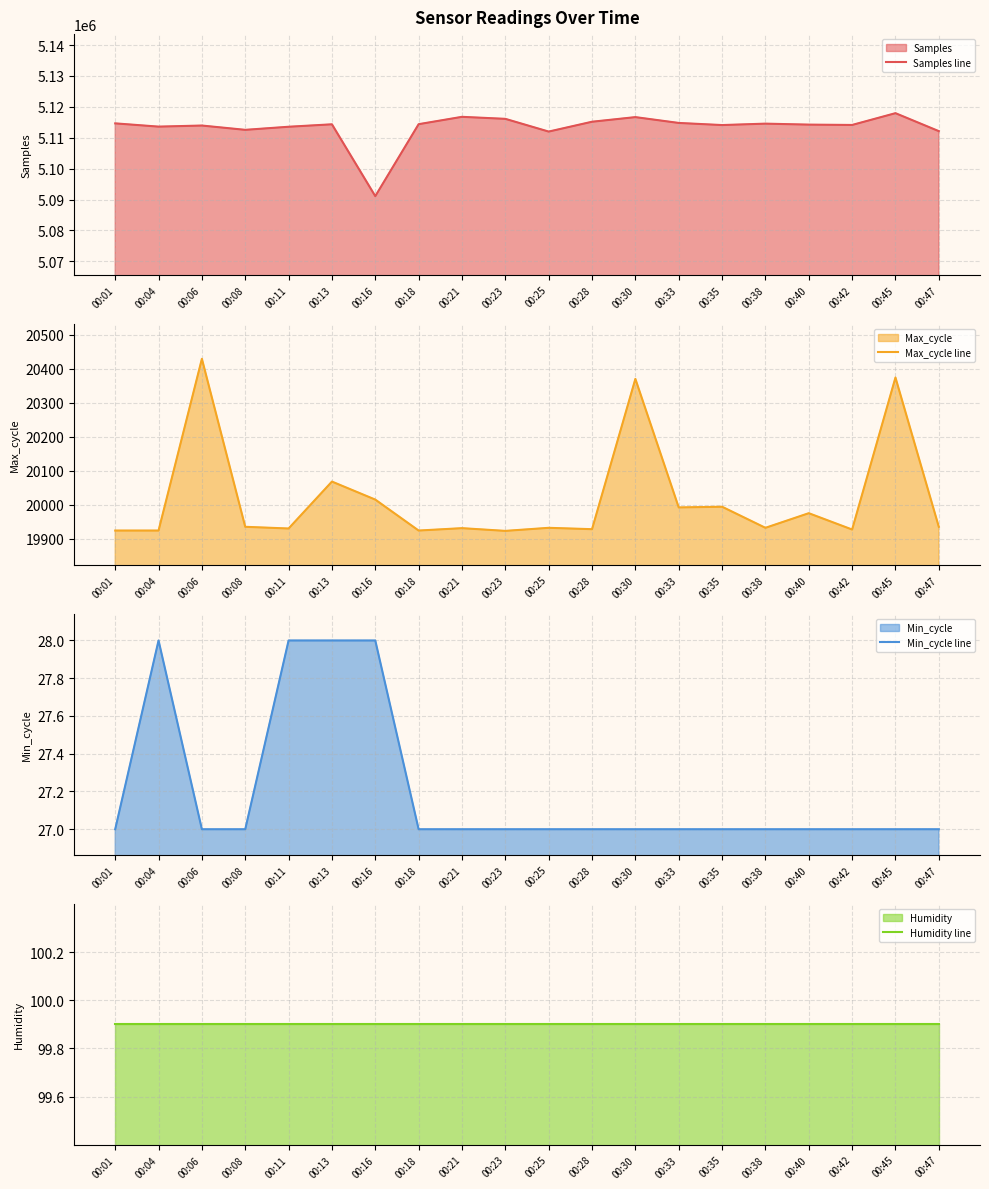

How many interior local peaks does the Max_cycle line series have?

8